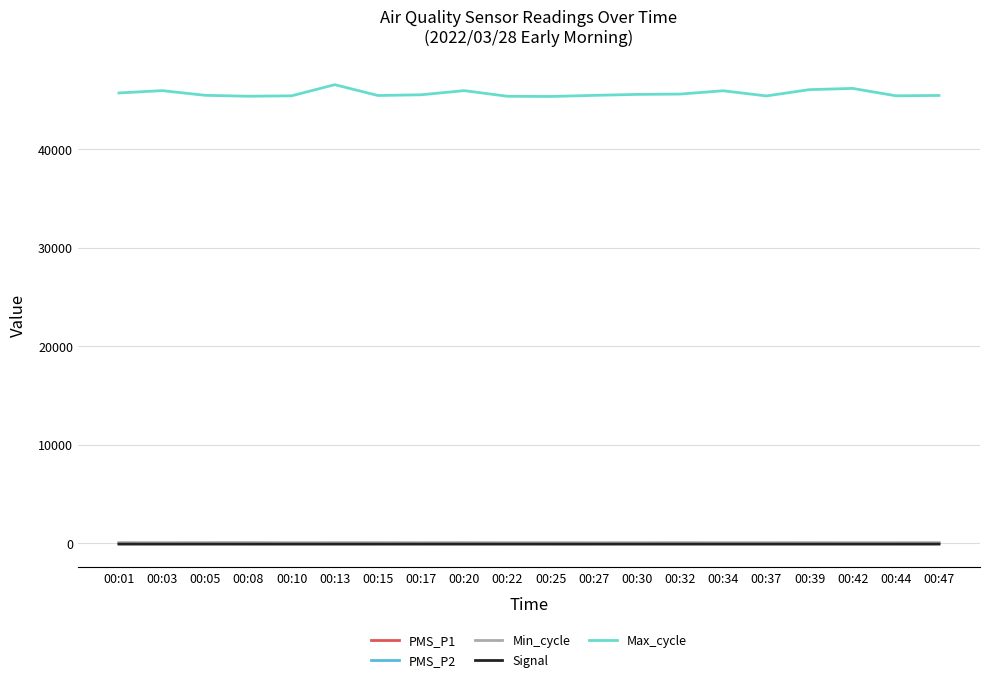

Which series has the largest range (max minus min)?

Max_cycle